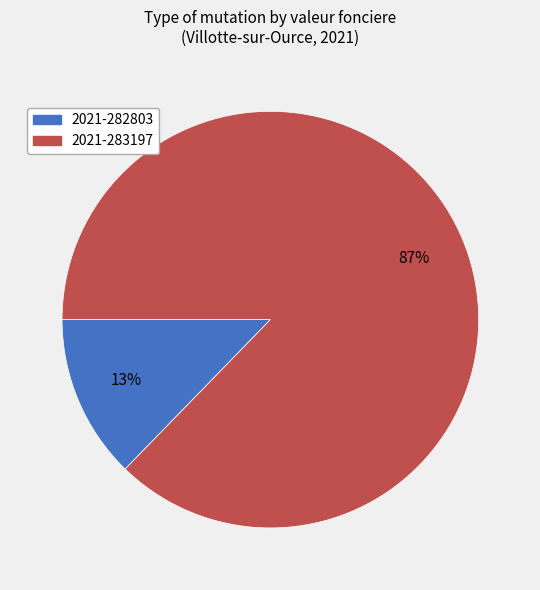

To the nearest percent, what is the combined percentage of 2021-283197 and 2021-282803?

100%